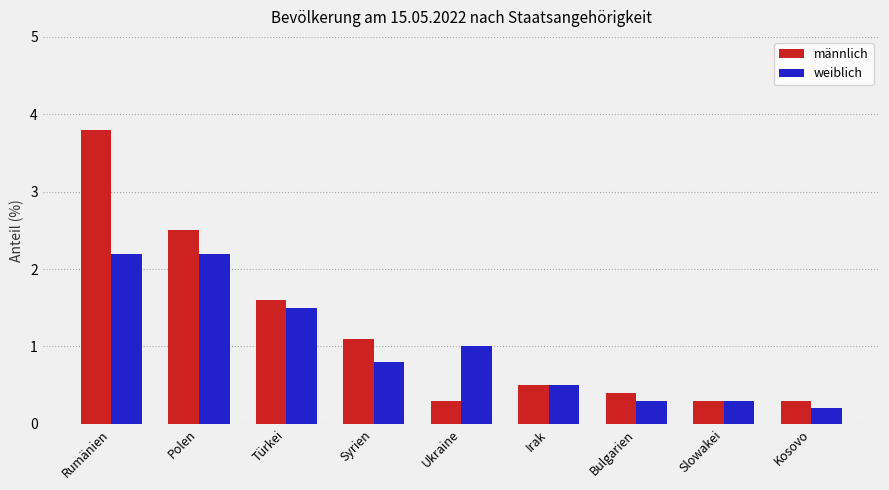

Rank the series at Syrien from highest to lowest value.

männlich, weiblich